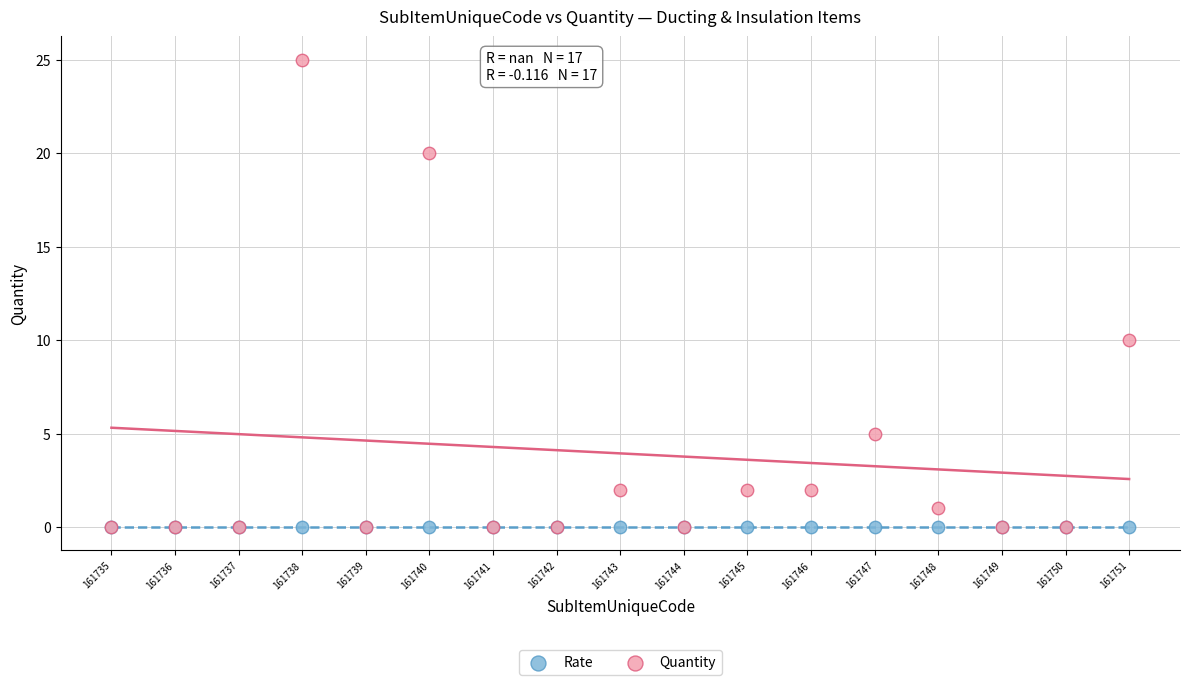

In the Quantity series, what Y value is closest to 12?

10